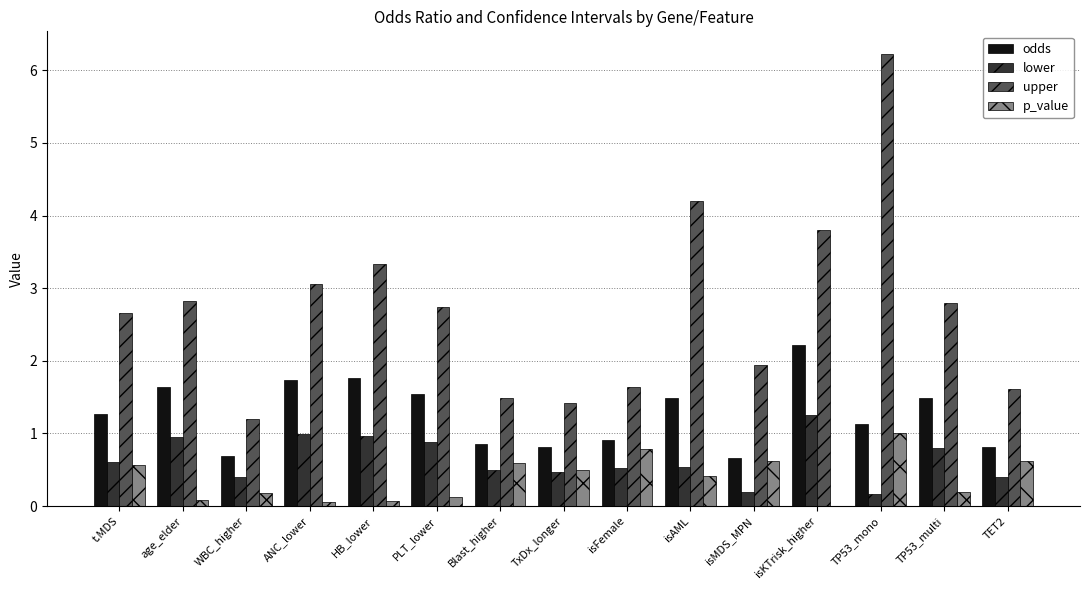

Are the bars horizontal?

No